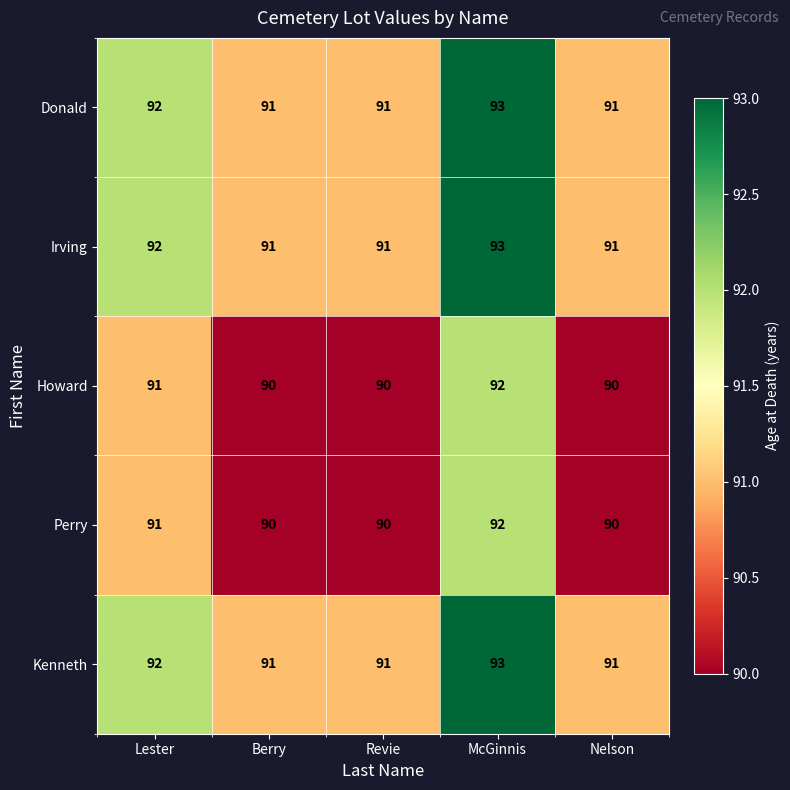

True or false: Irving has a value of 19 at Nelson.

False